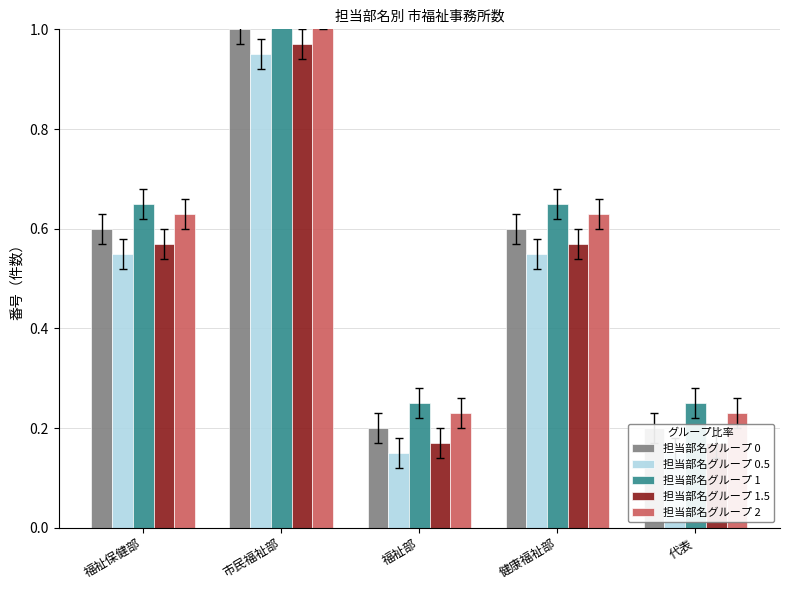

What are all the series names shown in the legend?

担当部名グループ 0, 担当部名グループ 0.5, 担当部名グループ 1, 担当部名グループ 1.5, 担当部名グループ 2